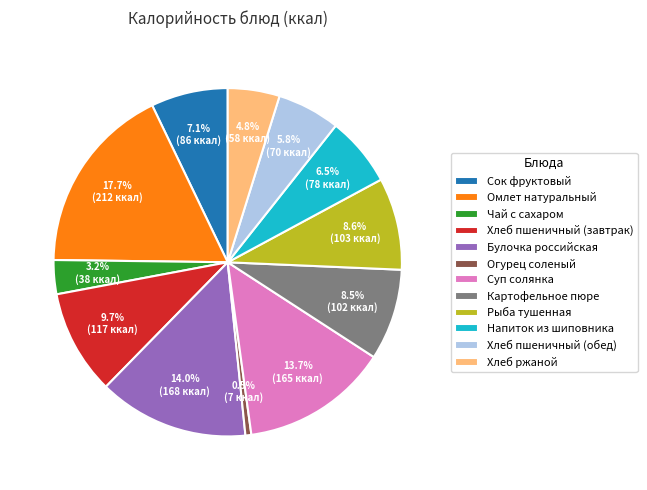

To the nearest percent, what is the difference between the largest and smallest slice percentages?

17%